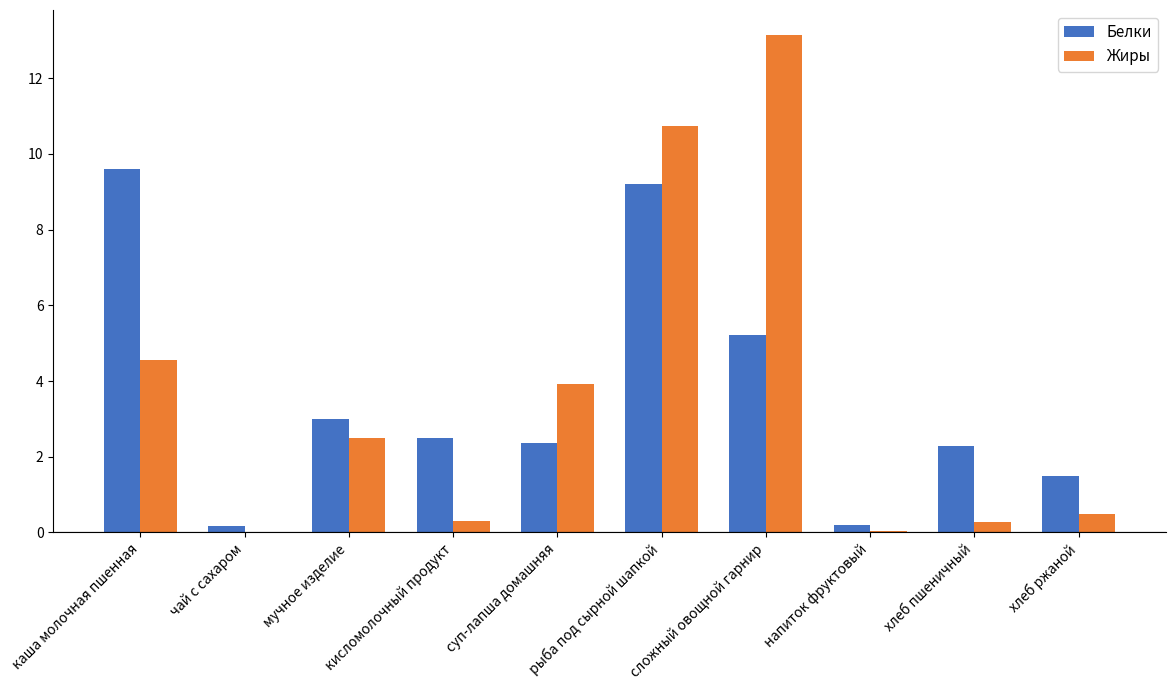

The Белки series shows 3.0 at мучное изделие. True or false?

True